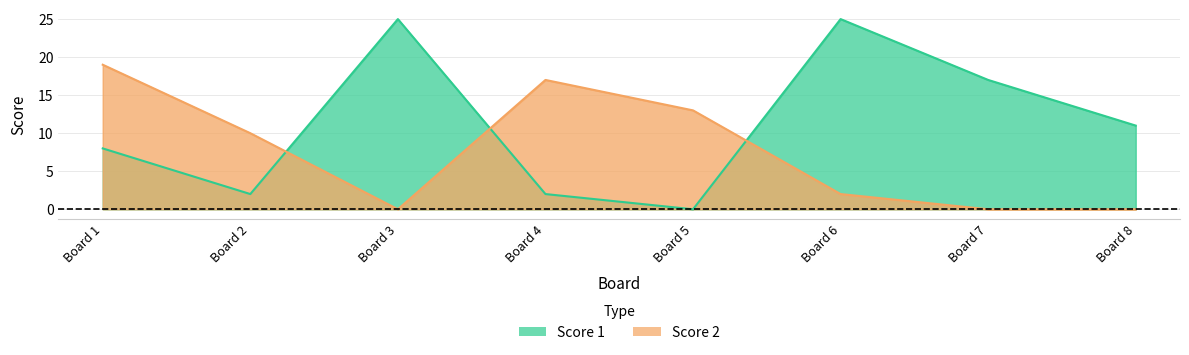

What is the spread (max minus min) of values at Board 7?

17